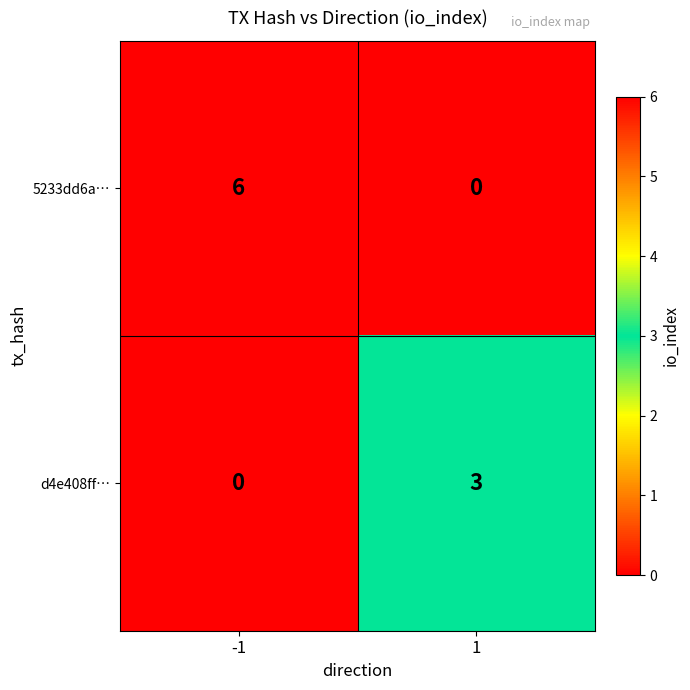

At 1, list the series in order from largest to smallest.

d4e408ff…, 5233dd6a…